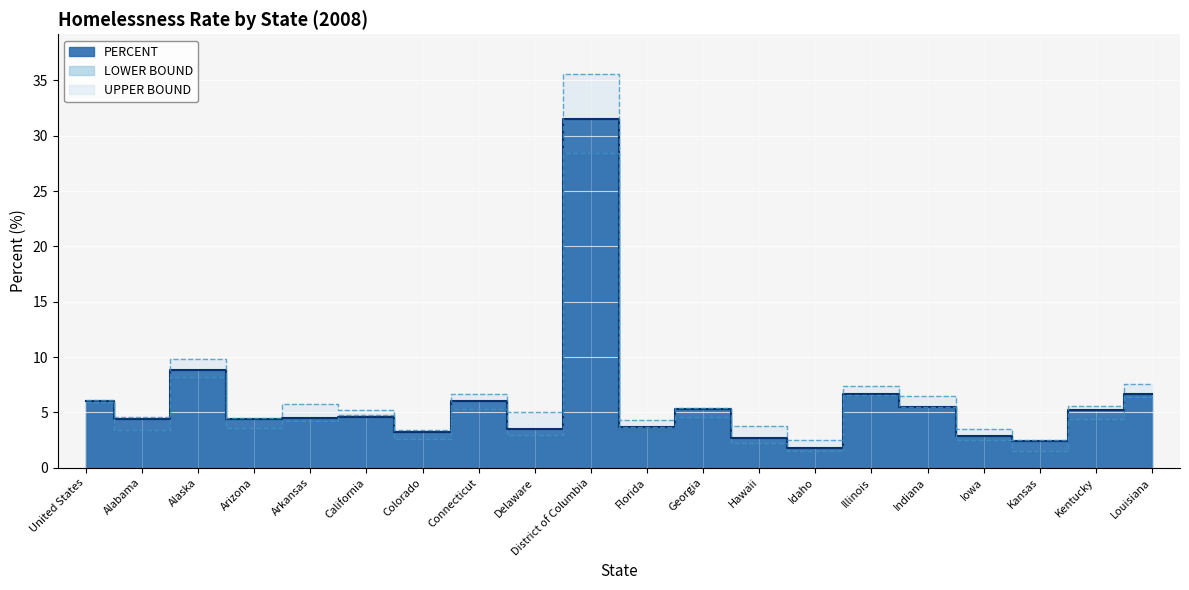

How many values in the UPPER BOUND series exceed 5?

11